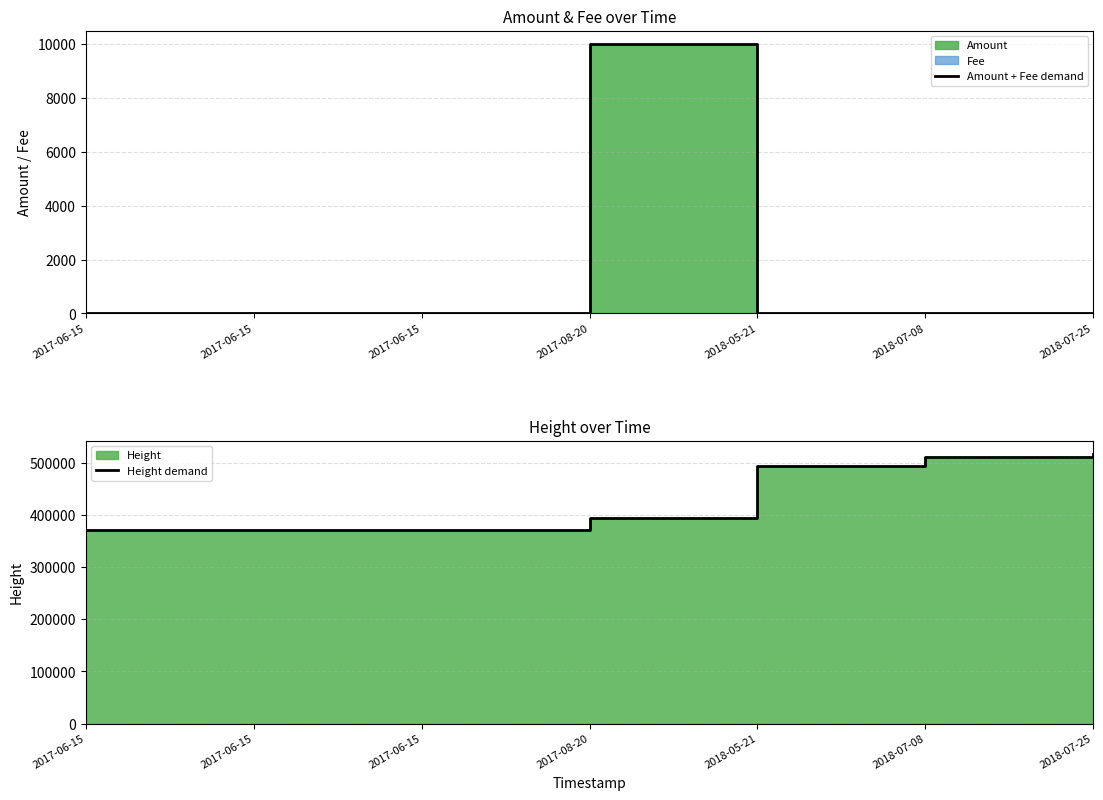

What is the difference between the maximum and second lowest values in the Amount + Fee demand series?

10000